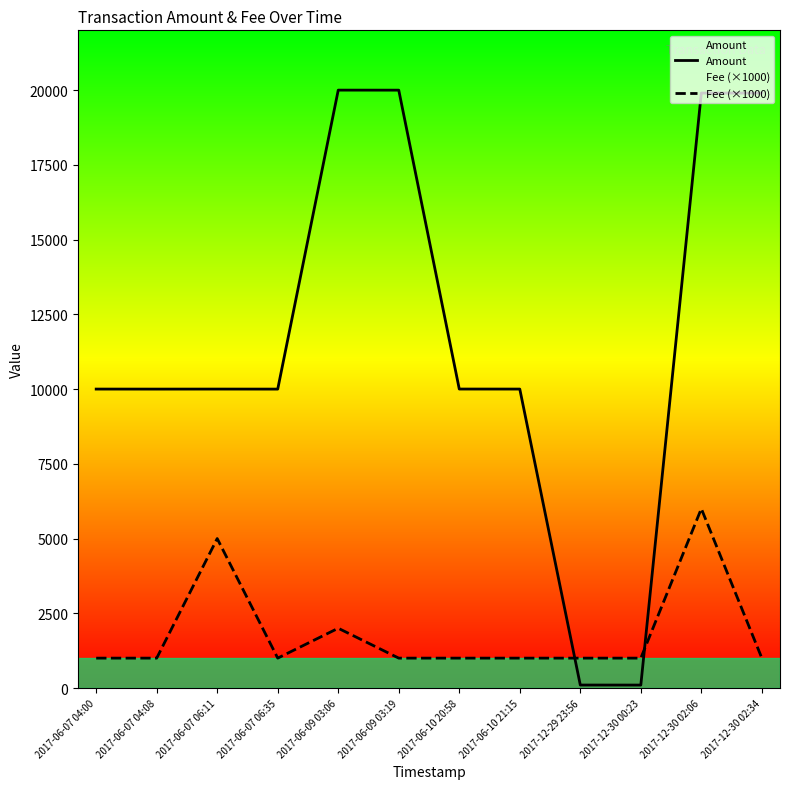

The Fee (×1000) series shows 1000 at 2017-06-09 03:19. True or false?

True